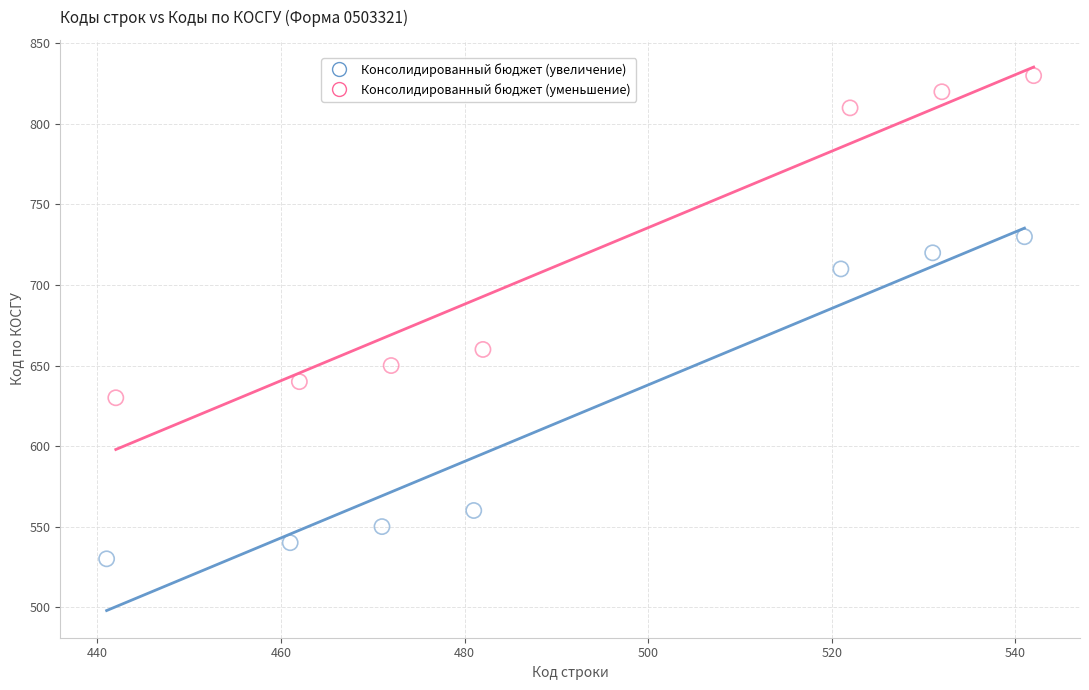

Which series contains the highest Y value?

Консолидированный бюджет (уменьшение)